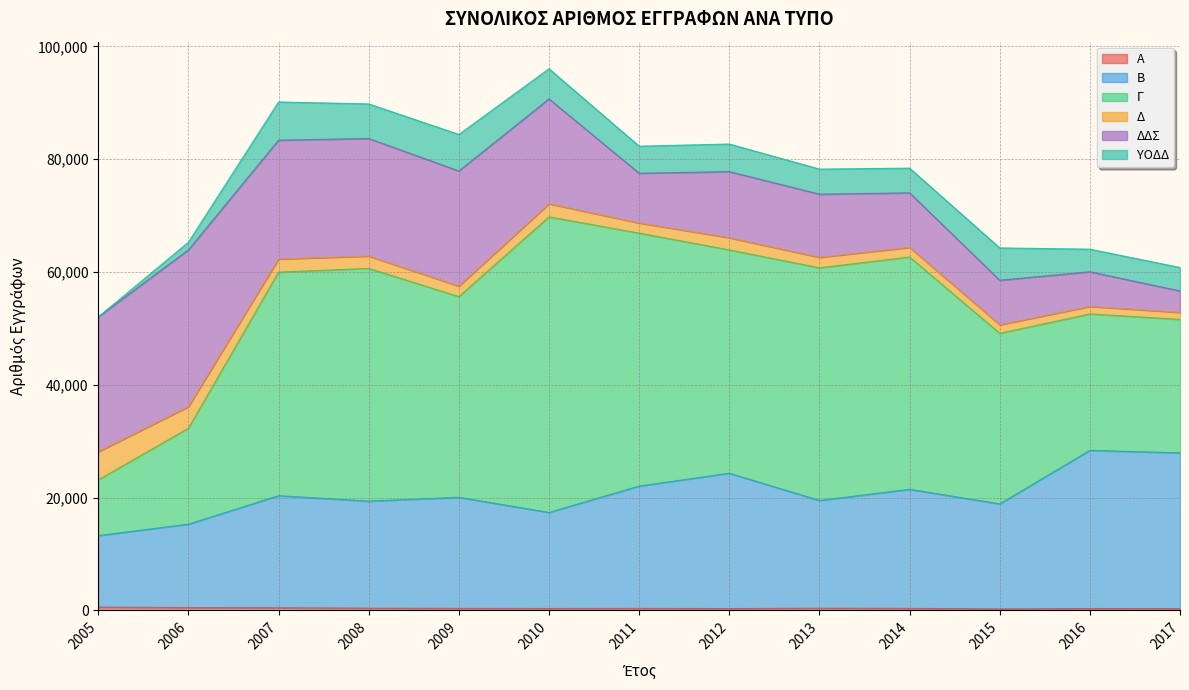

How many lines are shown in the chart?

6